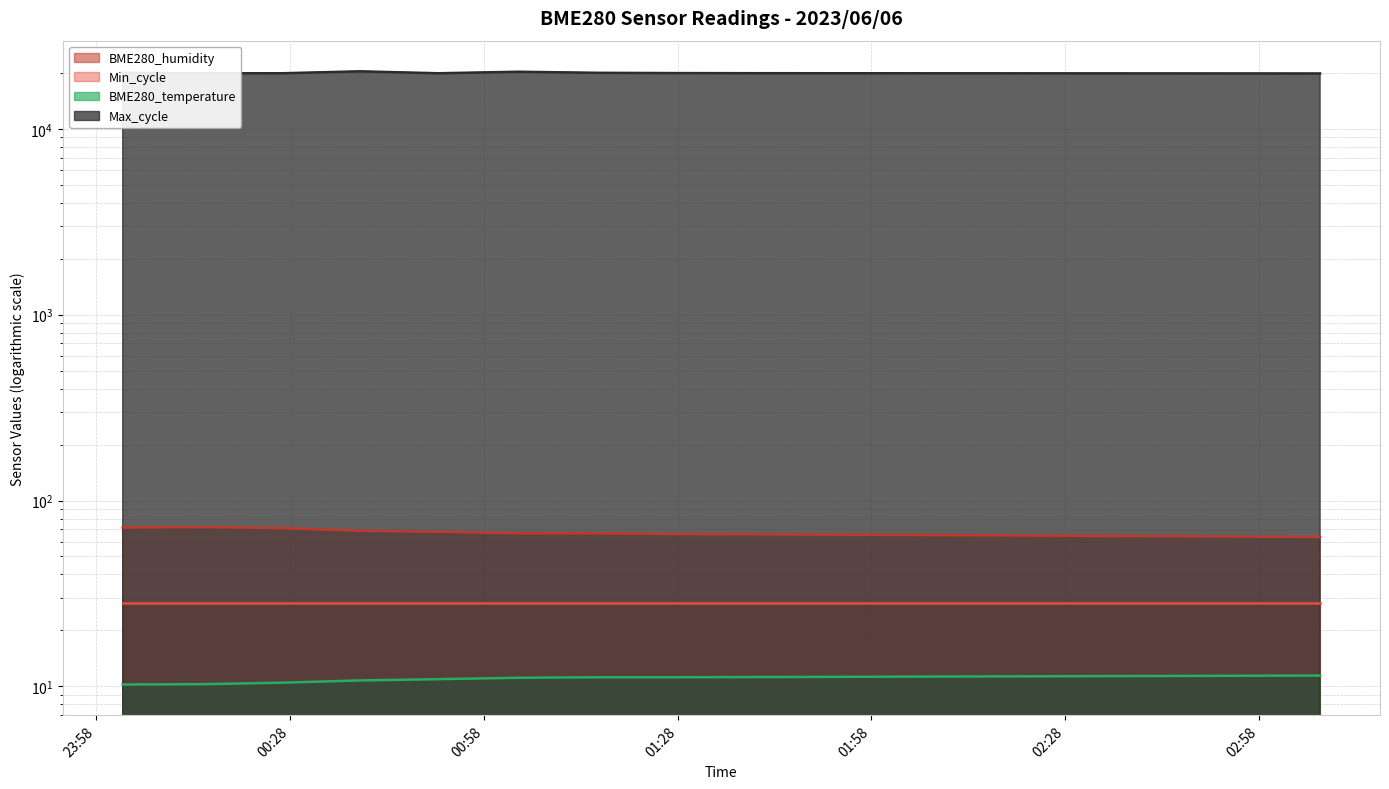

True or false: BME280_temperature and BME280_humidity cross at least once.

False